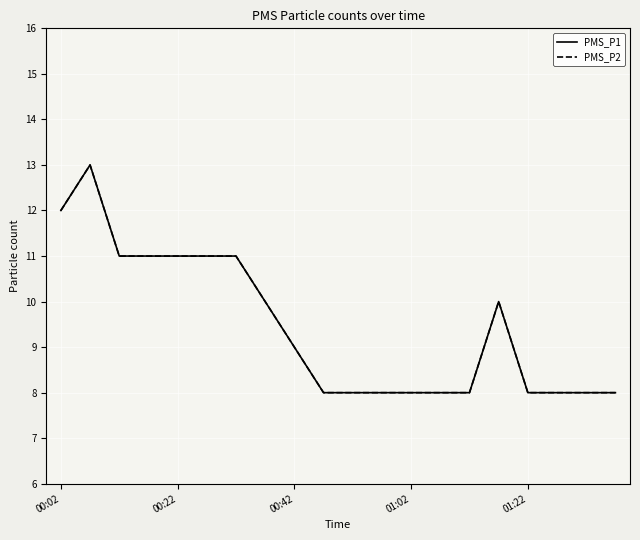

Is this an area chart (filled region under the line)?

No